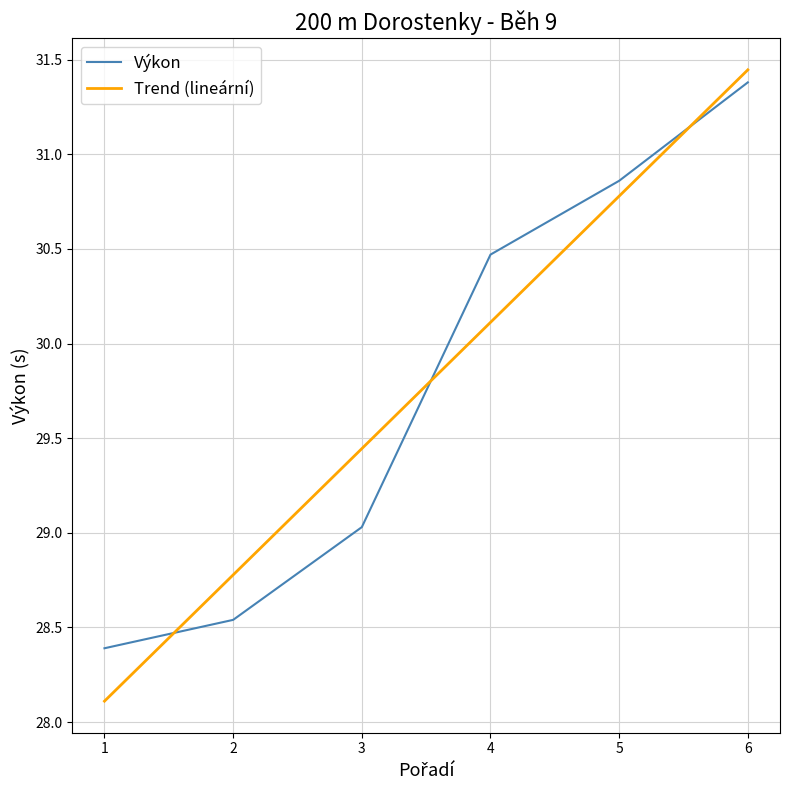

What is the difference between the second highest and second lowest values in the Výkon series?

2.3